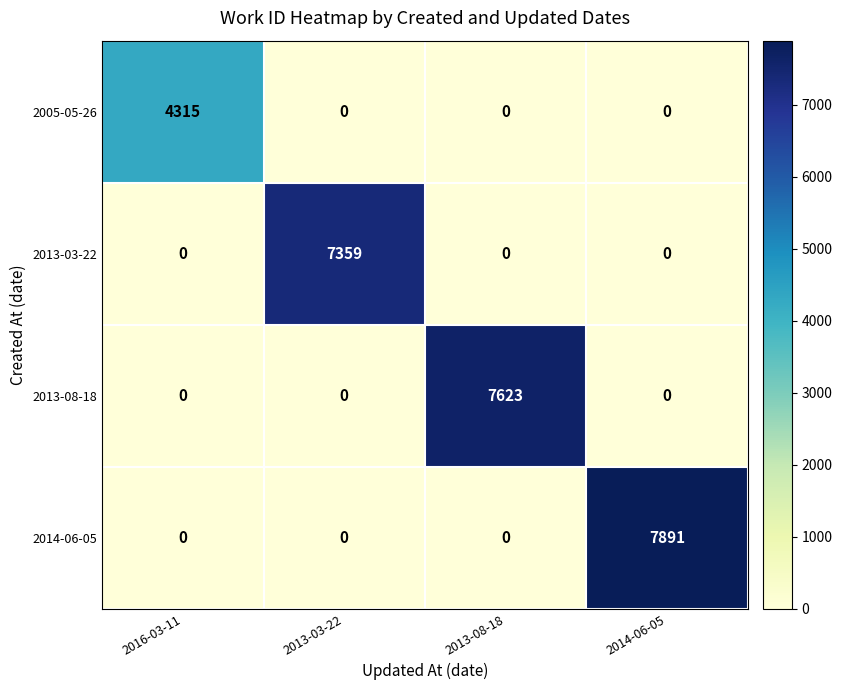

Reading left to right, extract all data points from this chart.

2005-05-26: 2016-03-11=4315	2013-03-22=0	2013-08-18=0	2014-06-05=0
2013-03-22: 2016-03-11=0	2013-03-22=7359	2013-08-18=0	2014-06-05=0
2013-08-18: 2016-03-11=0	2013-03-22=0	2013-08-18=7623	2014-06-05=0
2014-06-05: 2016-03-11=0	2013-03-22=0	2013-08-18=0	2014-06-05=7891